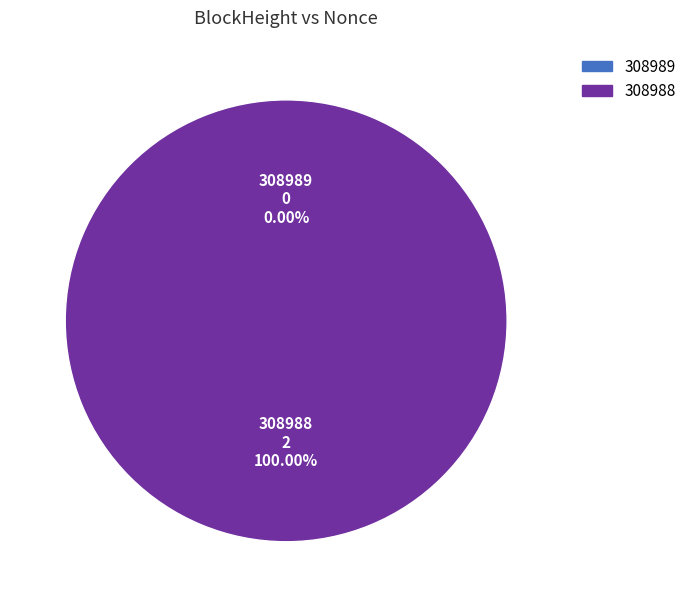

Rank the categories by value from lowest to highest.

308989, 308988